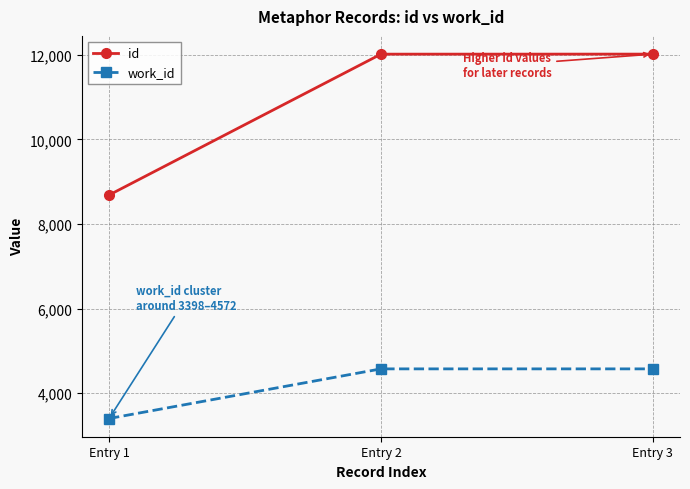

True or false: id has a value of 12017 at Entry 2.

True